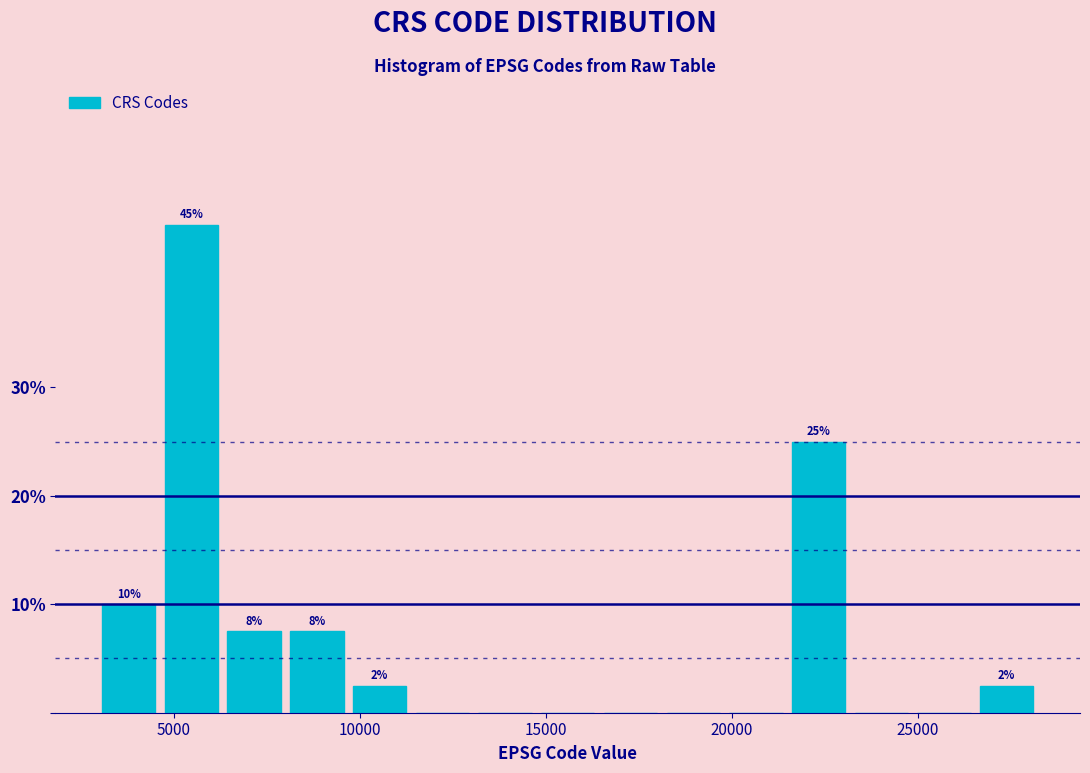

Read against the x-axis, roughly where is the centre of the tallest bar?

5500